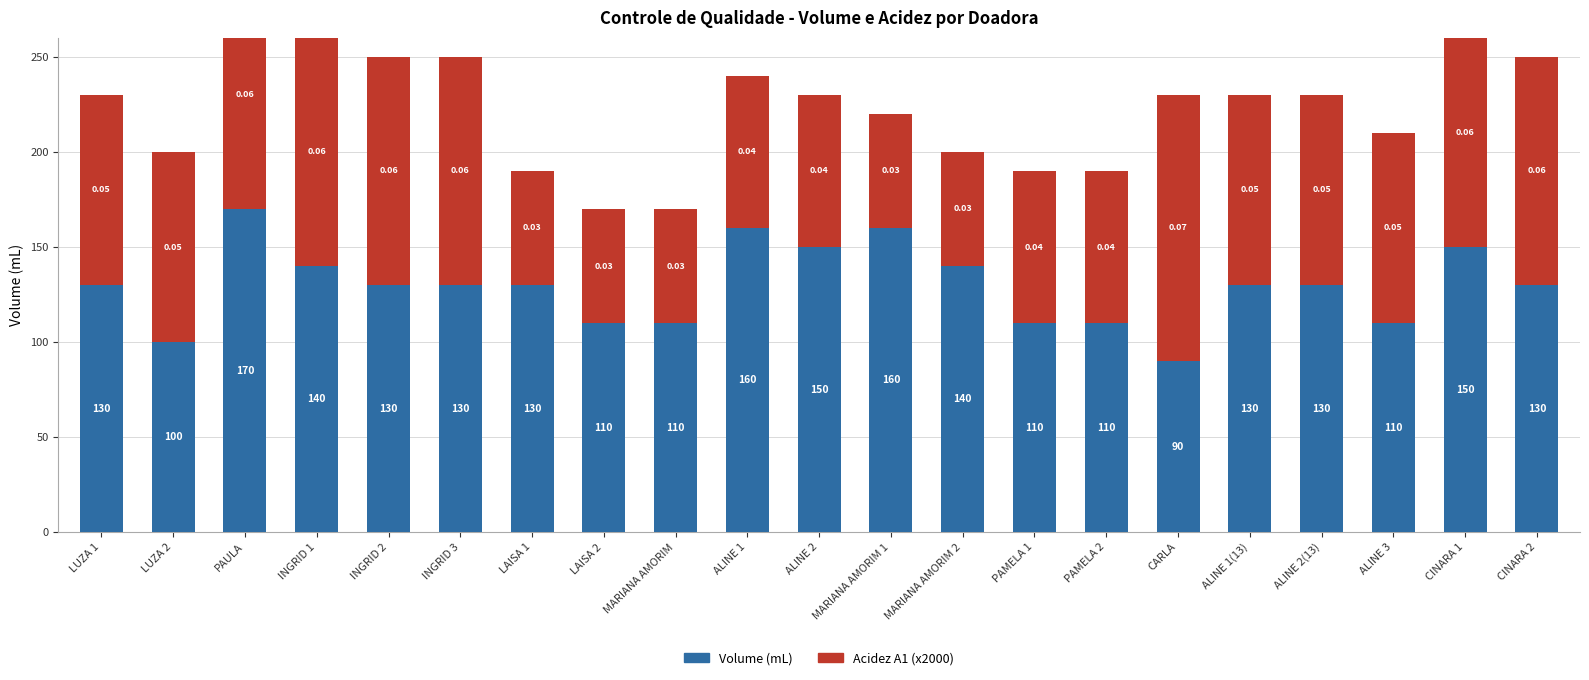

Rank the series by their maximum value, from lowest to highest.

Acidez (x2000), Volume (mL)